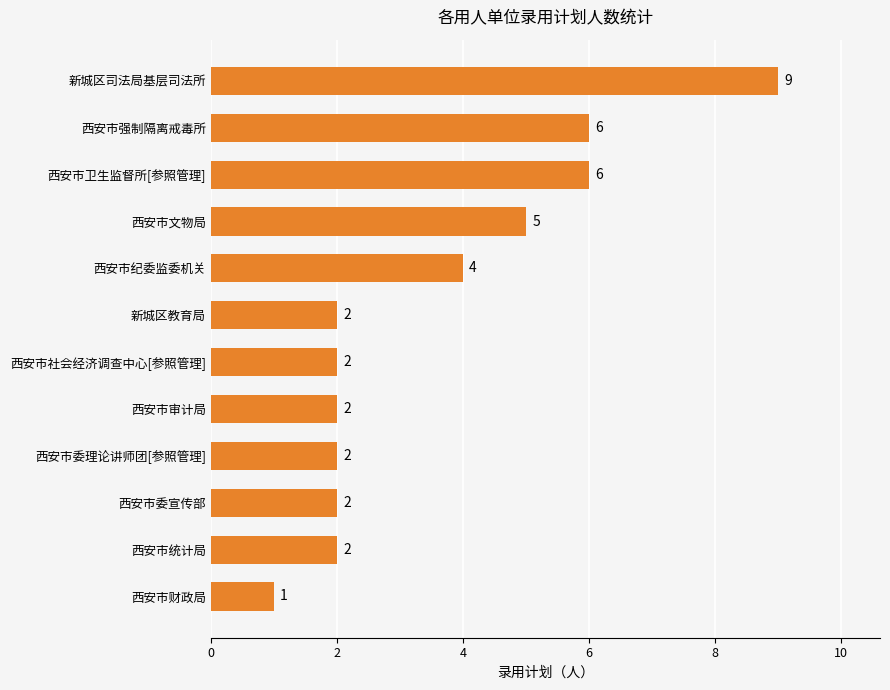

Reading bottom to top, extract all data points from this chart.

1	2	2	2	2	2	2	4	5	6	6	9